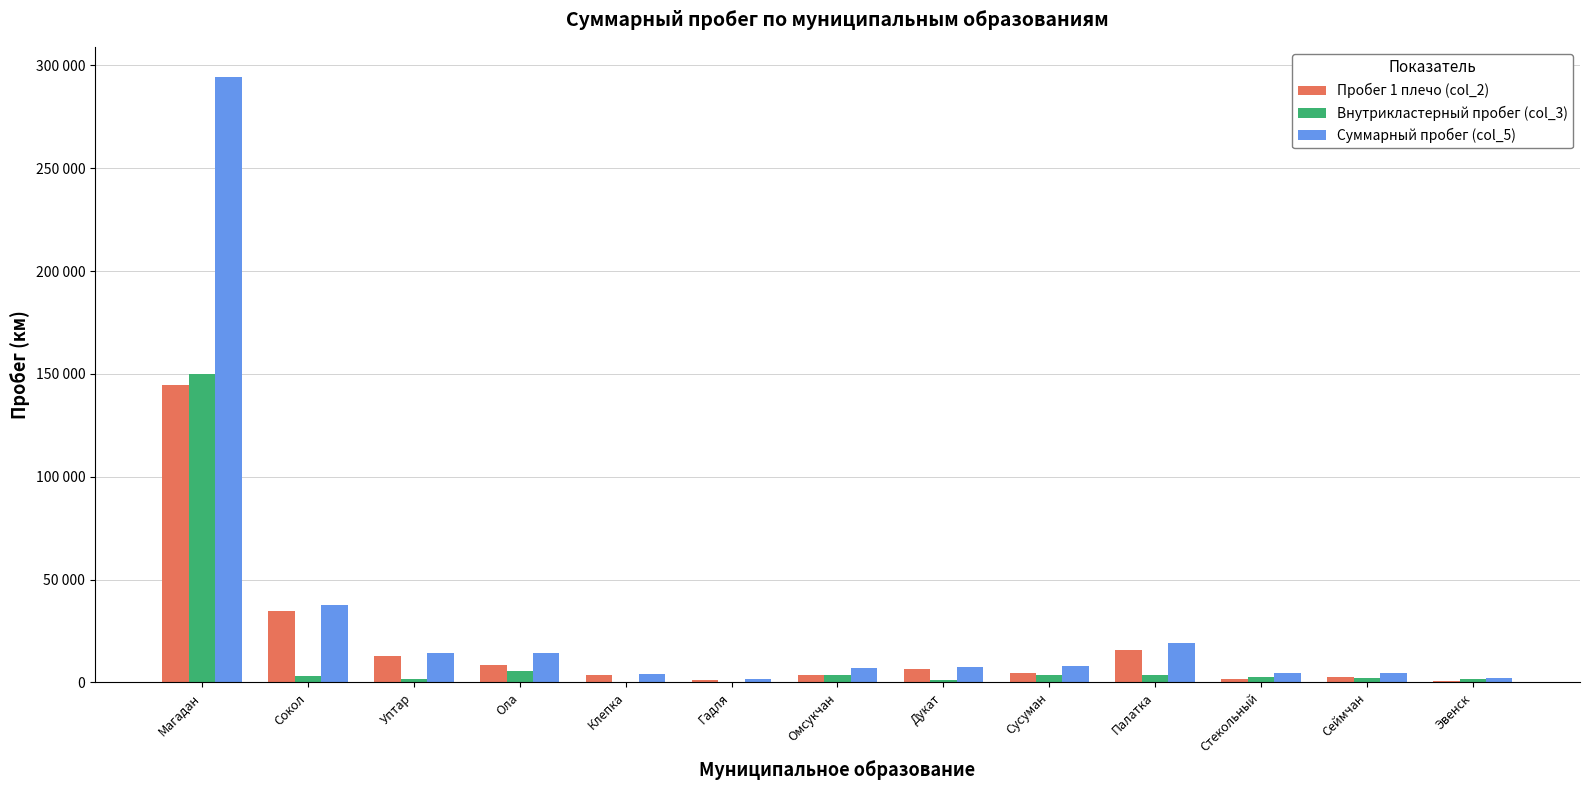

At how many categories does at least one series exceed 69198?

1